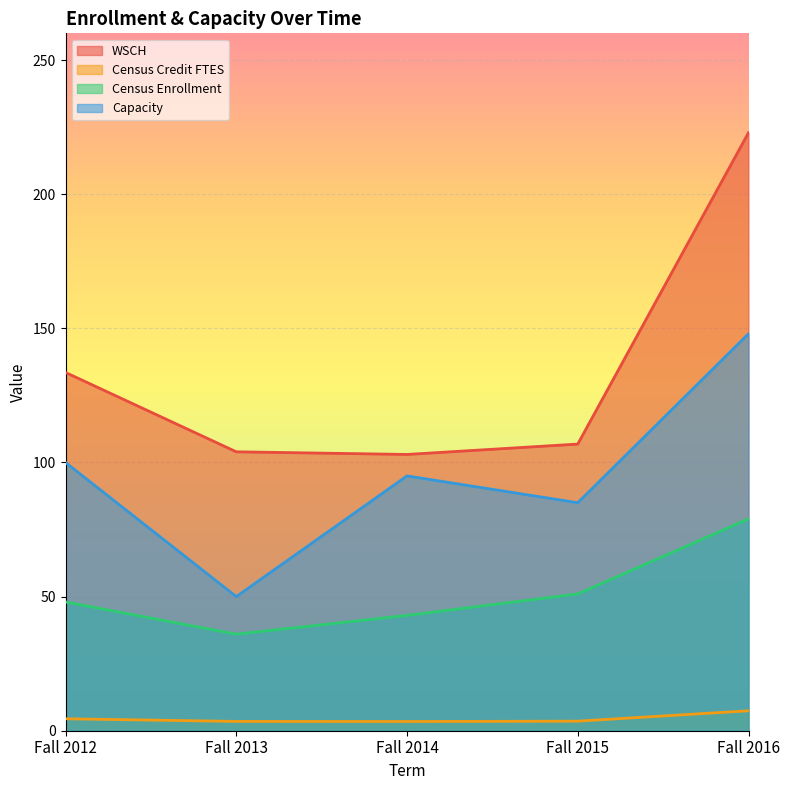

True or false: Census Credit FTES and WSCH intersect in this chart.

False